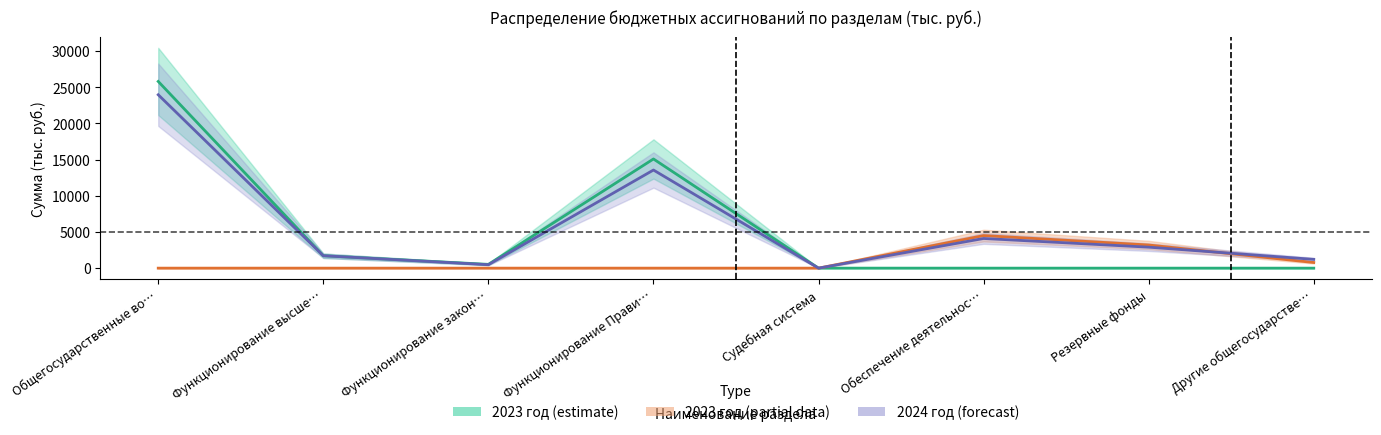

Reading left to right, transcribe all the data shown in this chart.

2023 год (estimate): 25806.7	1714.2	522.1	15090.6	1.5	0.0	0.0	0.0
2023 год (partial): 0.0	0.0	0.0	0.0	0.0	4500.0	3200.0	778.3
2024 год (forecast): 23966.7	1714.2	475.3	13562.6	1.7	4100.0	2900.0	1212.9